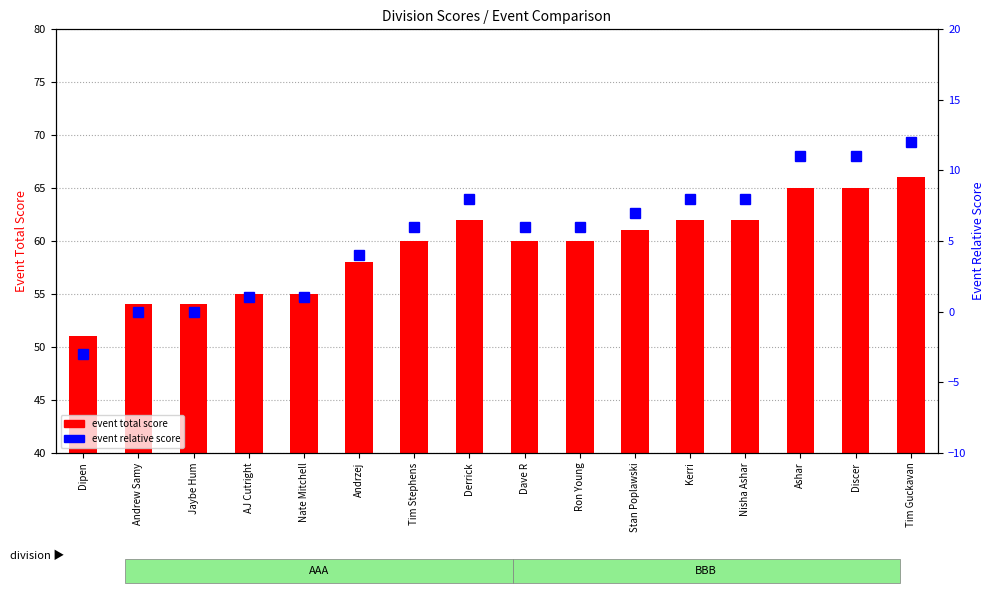

Count the number of data series in this chart.

2